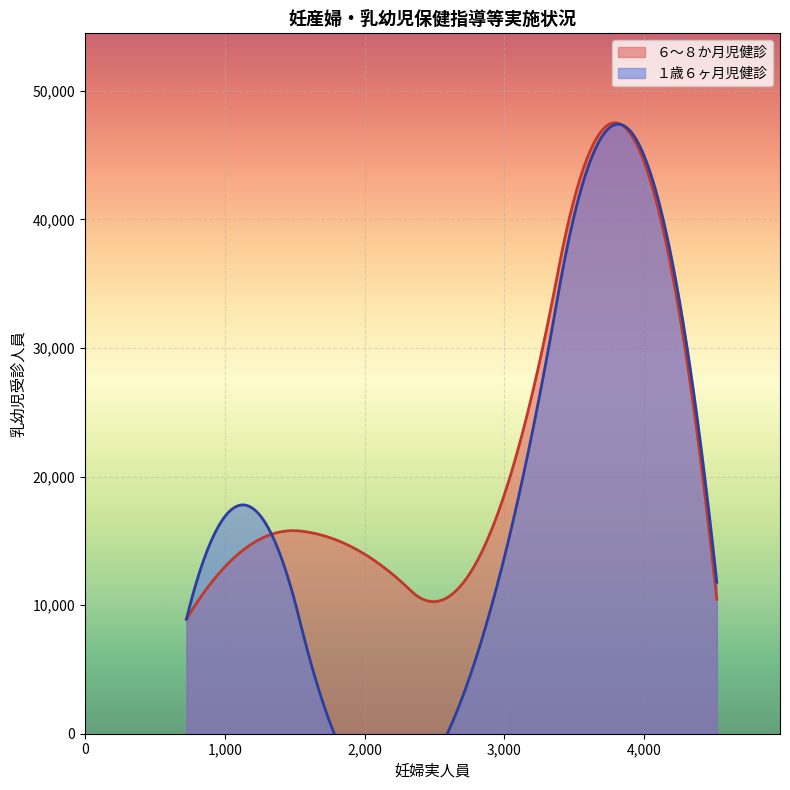

What are all the series names shown in the legend?

６～８か月児健診, １歳６ヶ月児健診